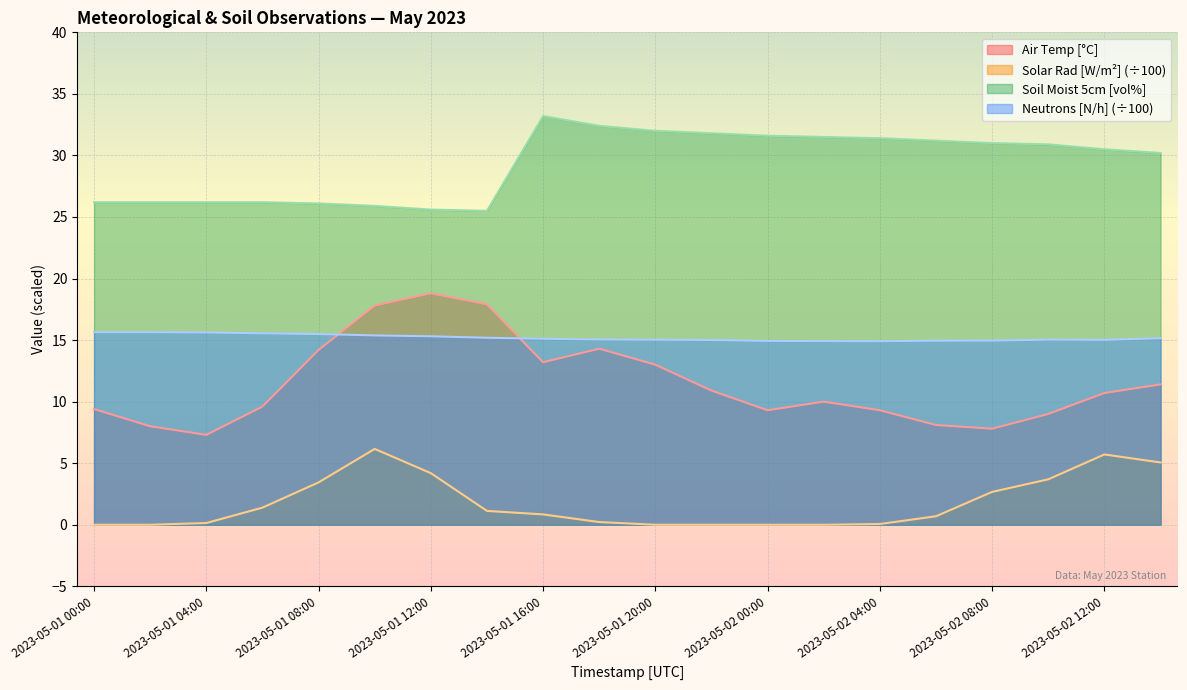

What is the label of the 2nd point from the left?

2023-05-01 02:00